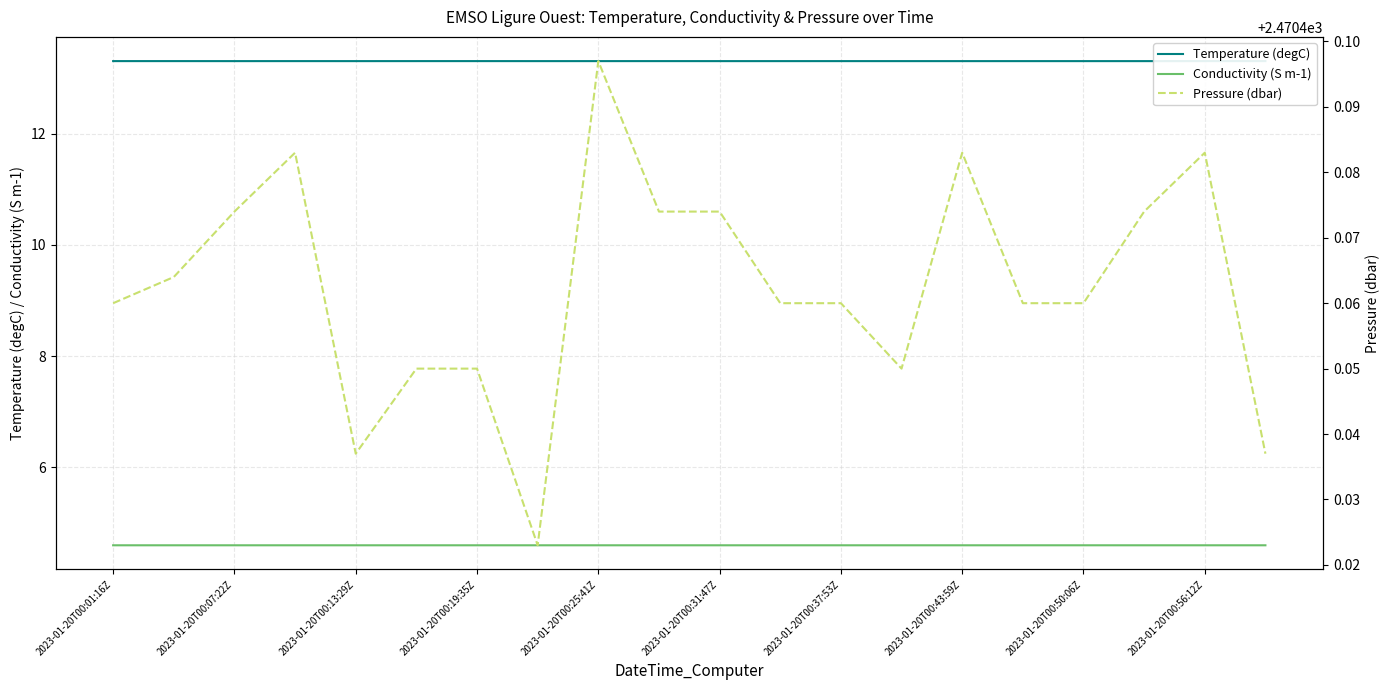

Which series has the largest total across all categories?

Pressure (dbar)